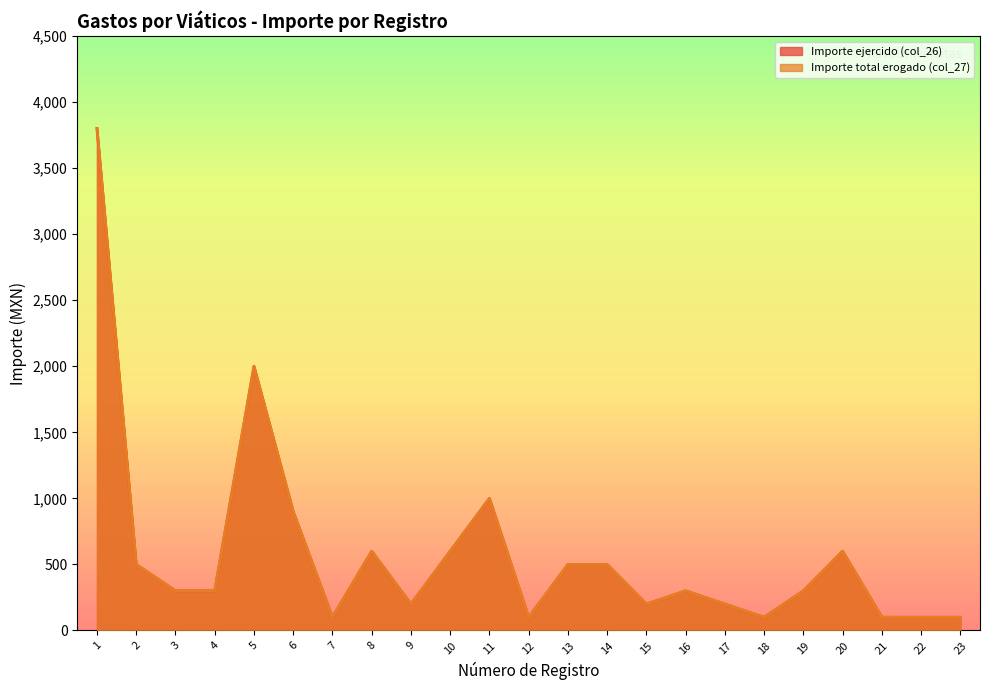

Which series has the widest spread of values?

Importe ejercido (col_26)